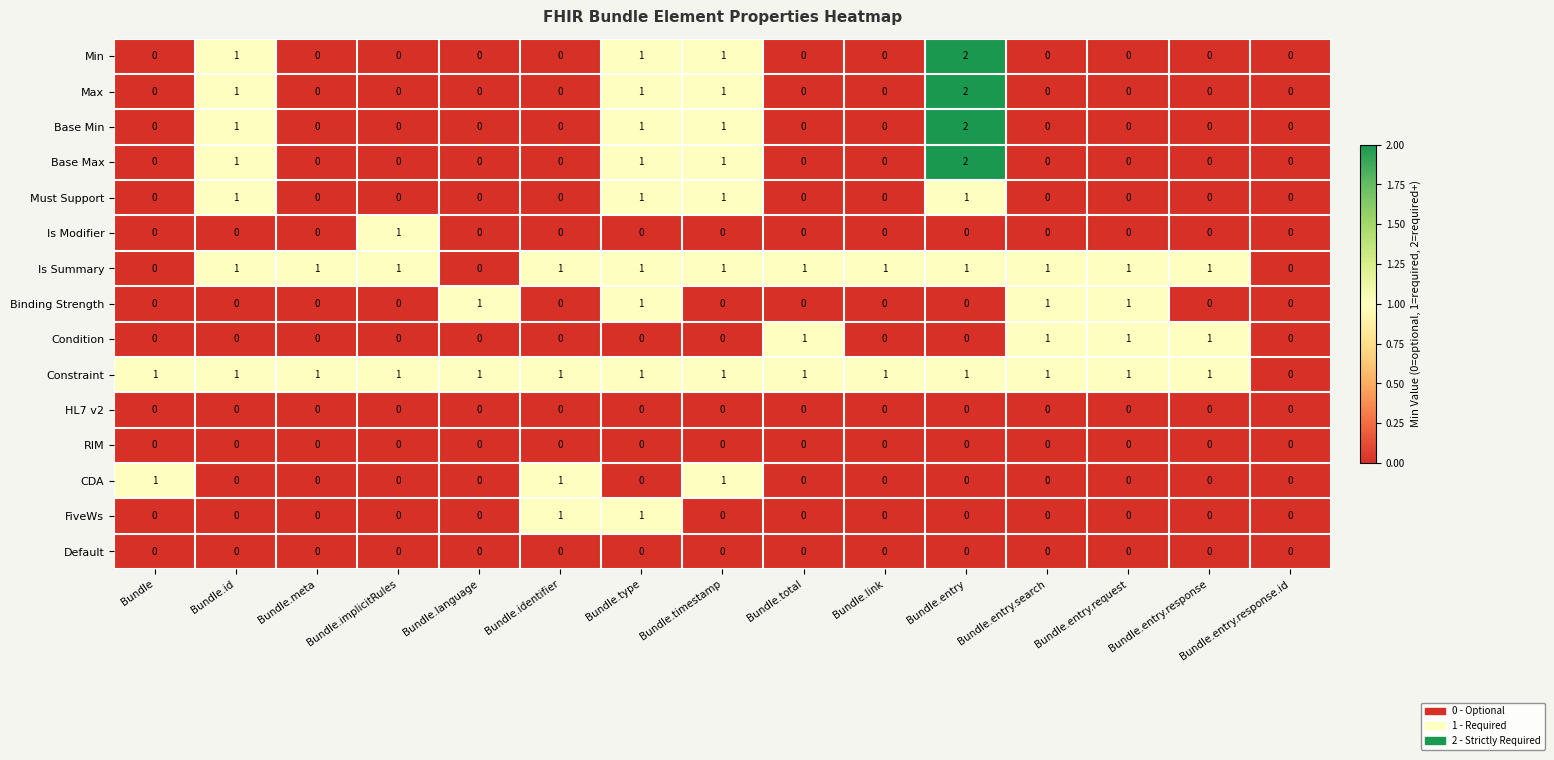

The value of Max at Bundle.link is 0. True or false?

True